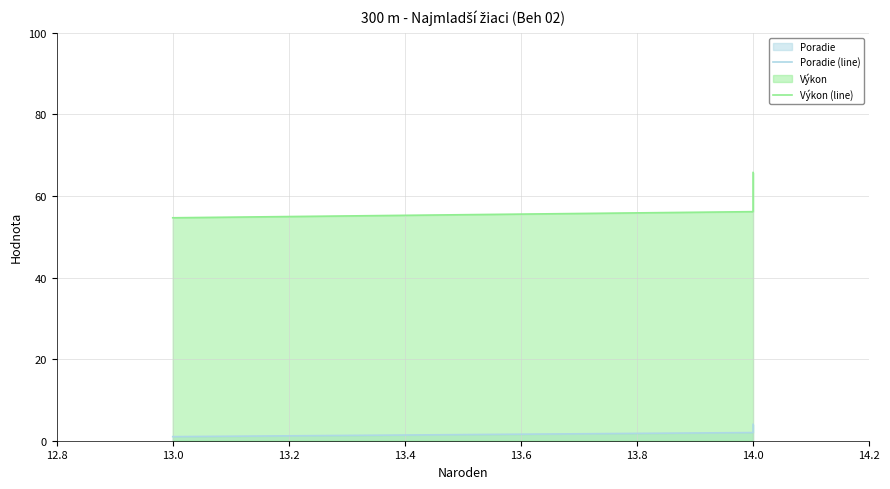

Reading right to left, transcribe all the data shown in this chart.

Poradie (line): 4.0	3.0	2.0	1.0
Výkon (line): 65.8	57.4	56.2	54.7